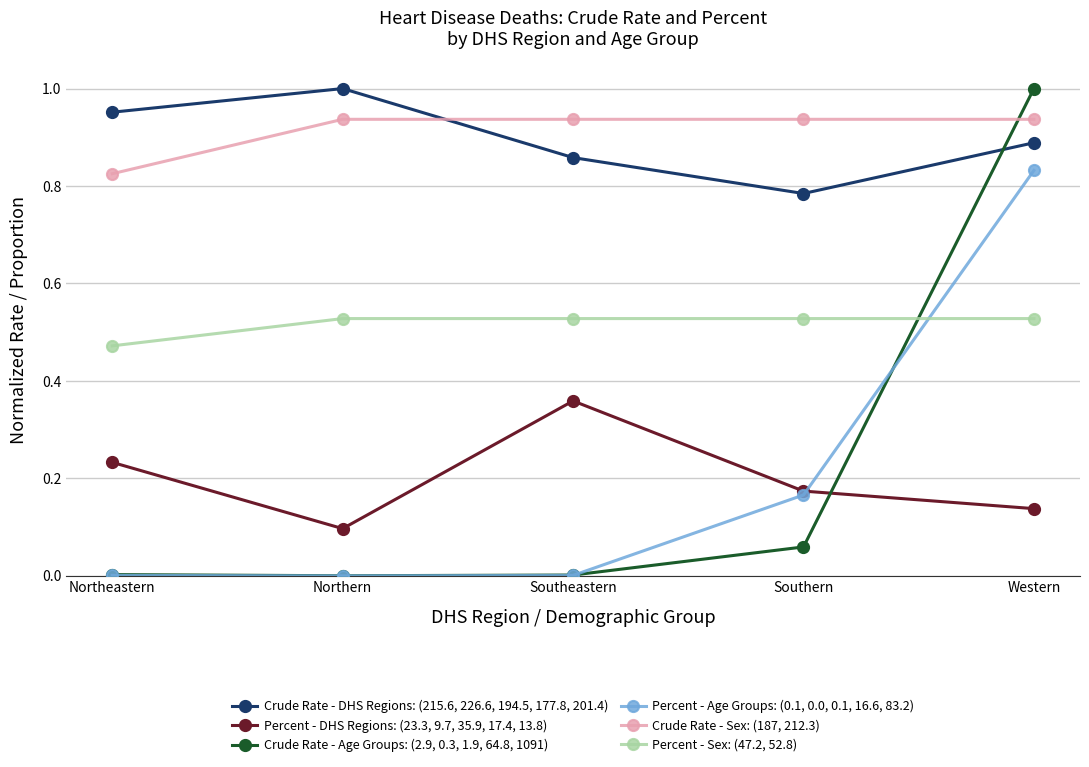

How many lines are shown in the chart?

6